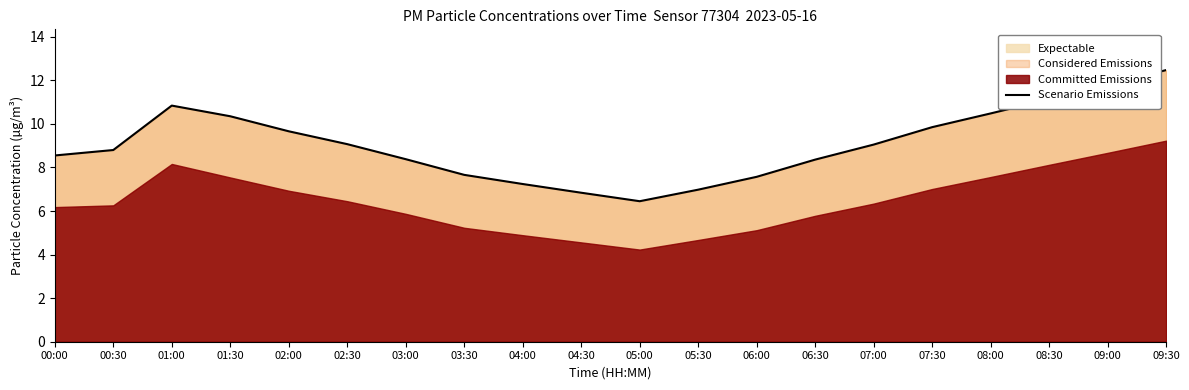

Rank the categories by value from highest to lowest.

09:30, 09:00, 08:30, 01:00, 08:00, 01:30, 07:30, 02:00, 02:30, 07:00, 00:30, 00:00, 03:00, 06:30, 03:30, 06:00, 04:00, 05:30, 04:30, 05:00